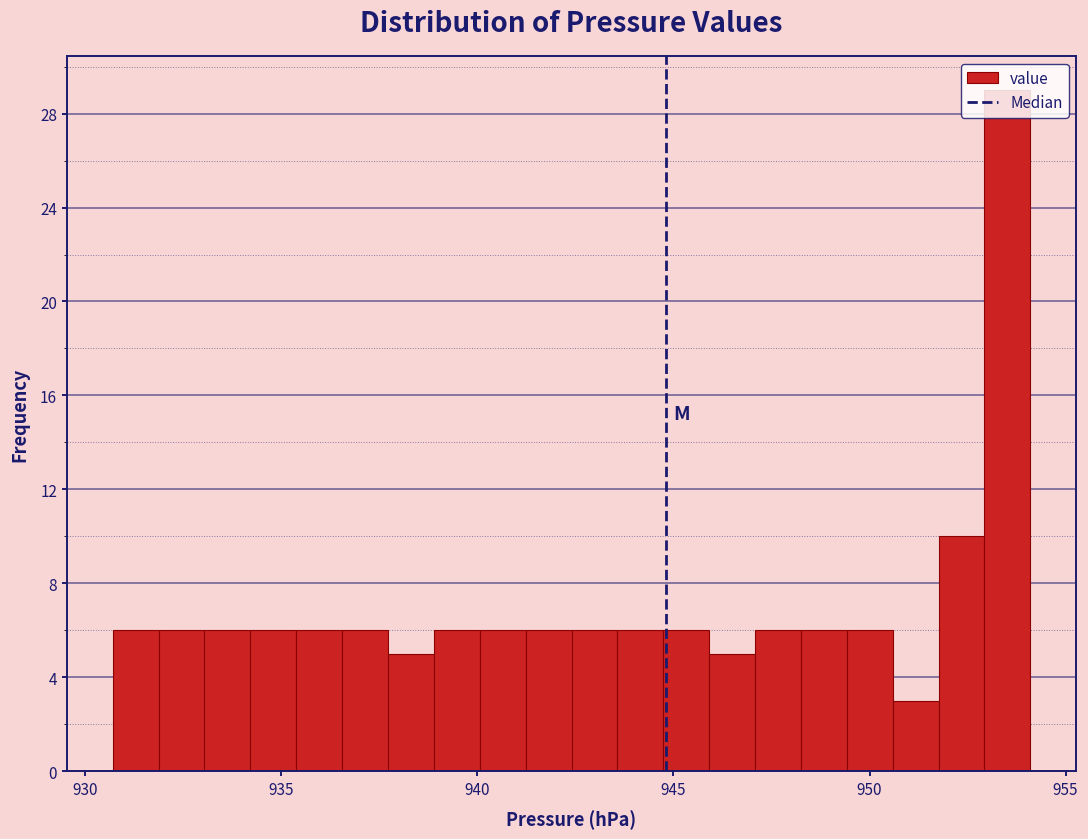

Read against the x-axis, roughly where is the centre of the tallest bar?

953.5